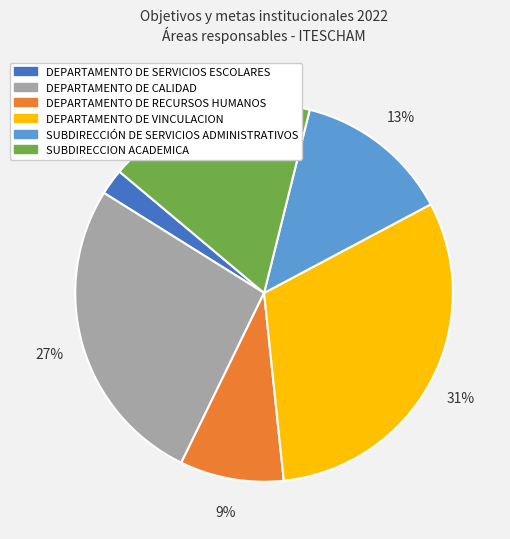

To the nearest percent, what is the average slice percentage?

17%